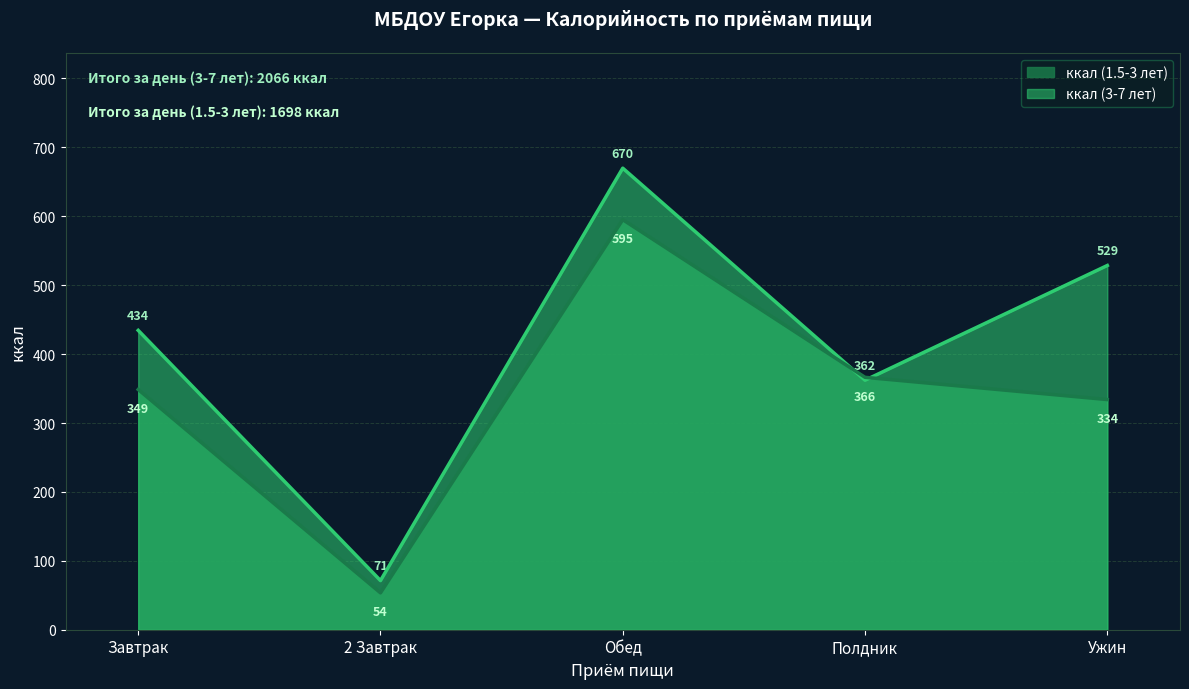

What is the value of the ккал (1.5-3 лет) point at the 2nd from the left?

53.5